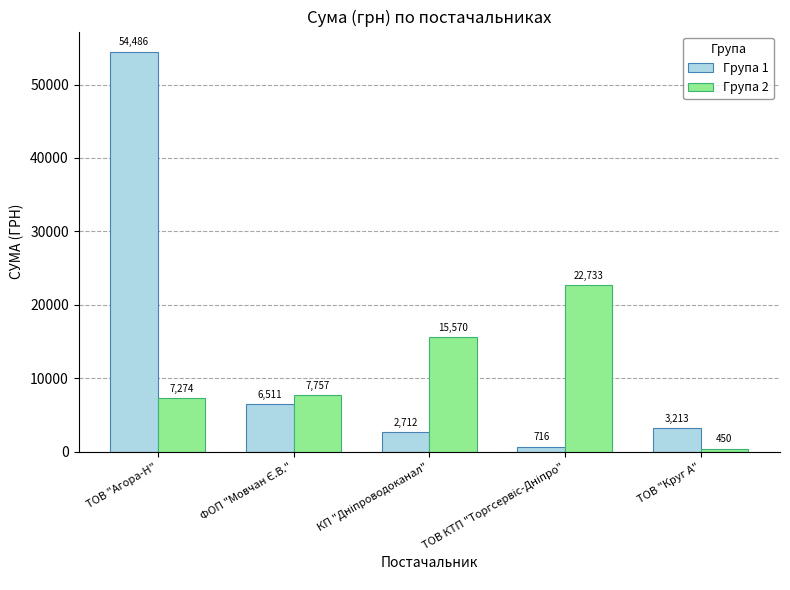

How many distinct data groups are displayed?

2